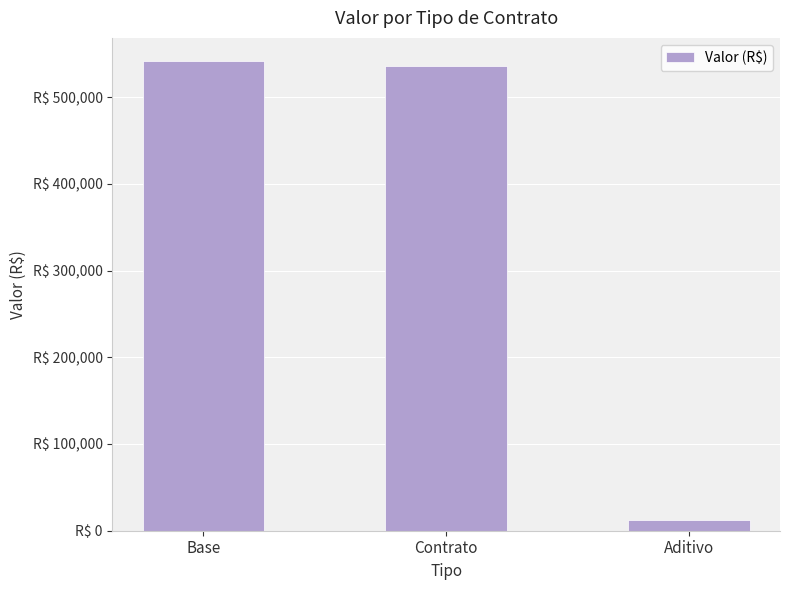

What is the average value?

363303.8